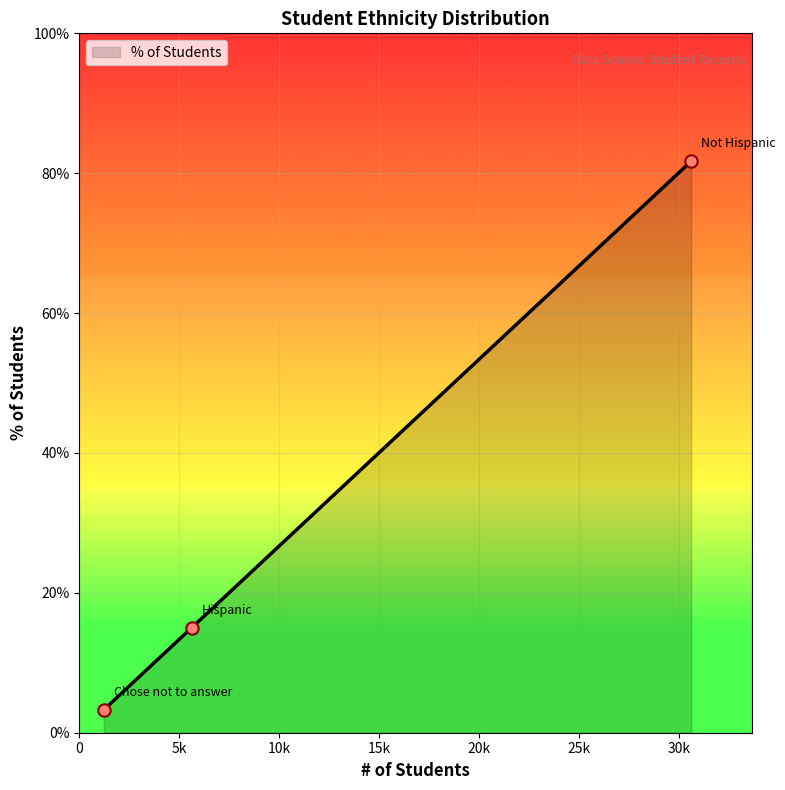

Is this an area chart (filled region under the line)?

Yes